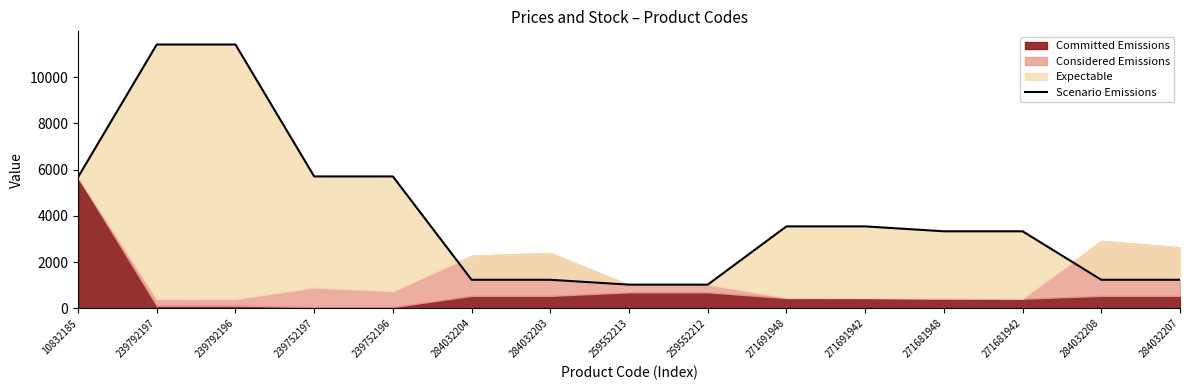

What is the smallest value displayed?

1024.6